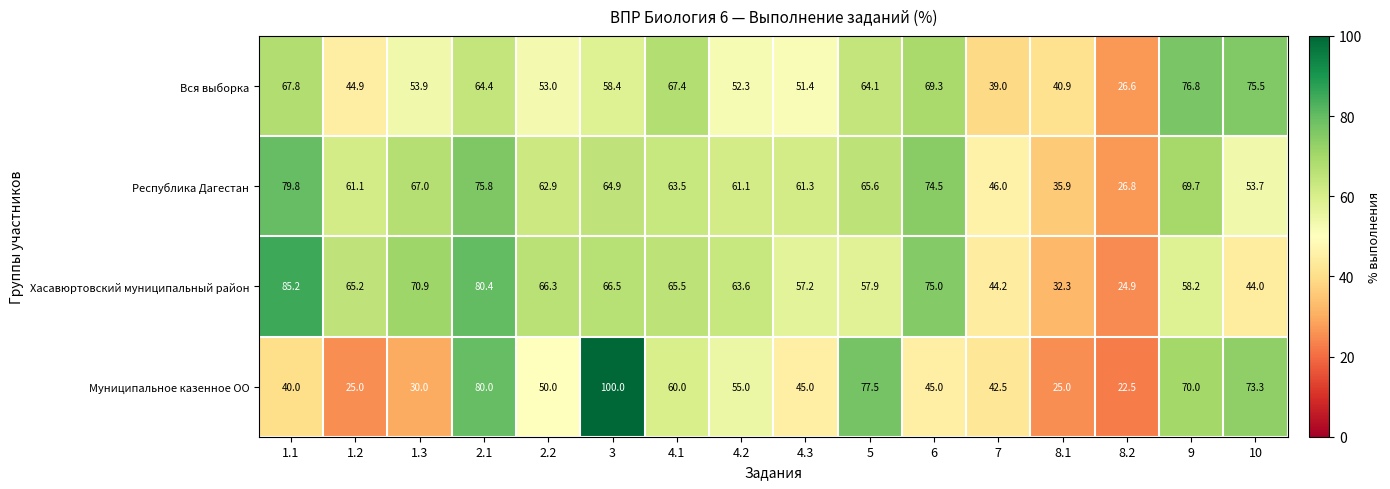

Which series has the largest total across all categories?

Республика Дагестан